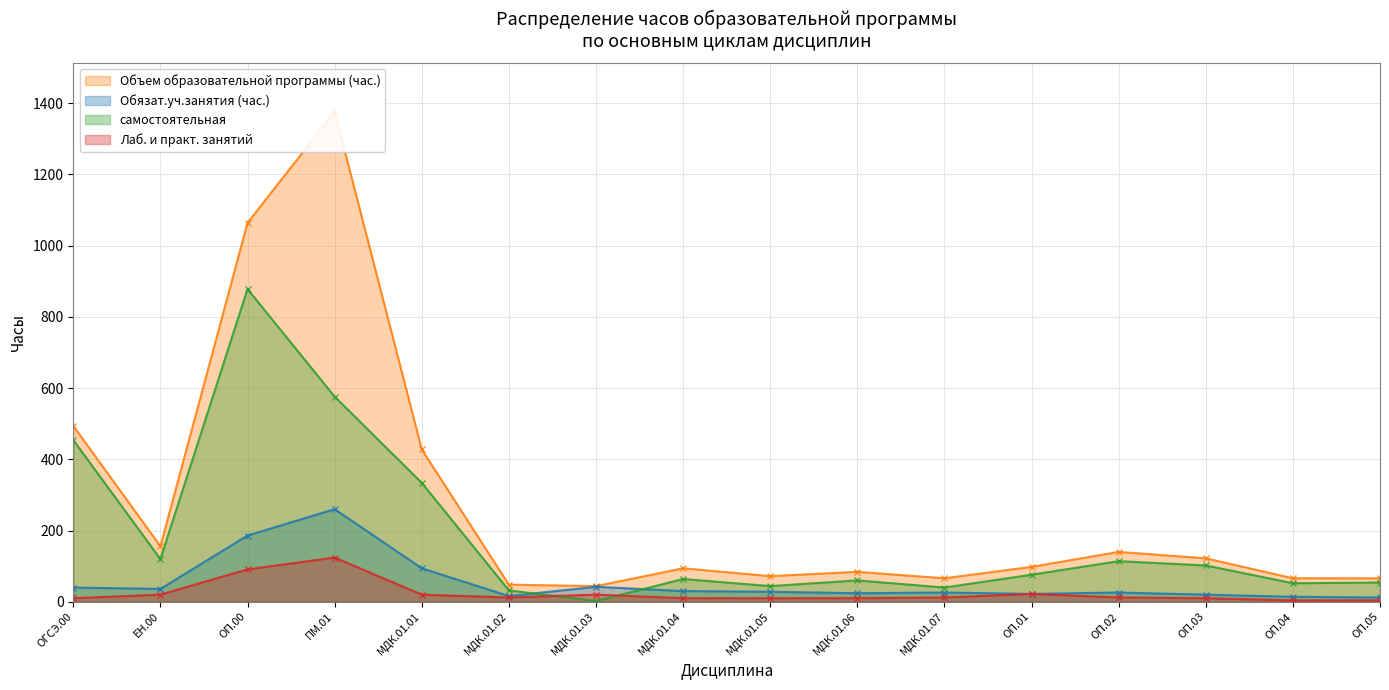

How many data points in Объем образовательной программы (час.) are less than 98?

8